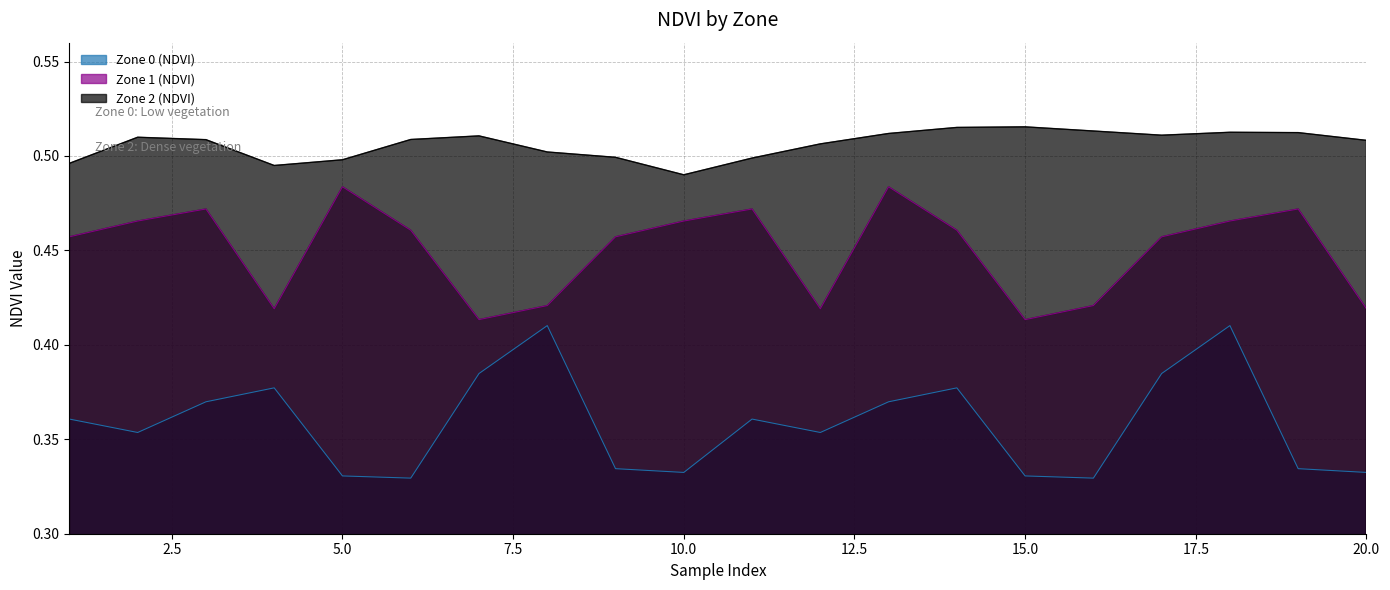

Reading left to right, list all the values displayed in this chart.

Zone 0 (NDVI): 0.4	0.4	0.4	0.4	0.3	0.3	0.4	0.4	0.3	0.3	0.4	0.4	0.4	0.4	0.3	0.3	0.4	0.4	0.3	0.3
Zone 1 (NDVI): 0.5	0.5	0.5	0.4	0.5	0.5	0.4	0.4	0.5	0.5	0.5	0.4	0.5	0.5	0.4	0.4	0.5	0.5	0.5	0.4
Zone 2 (NDVI): 0.5	0.5	0.5	0.5	0.5	0.5	0.5	0.5	0.5	0.5	0.5	0.5	0.5	0.5	0.5	0.5	0.5	0.5	0.5	0.5